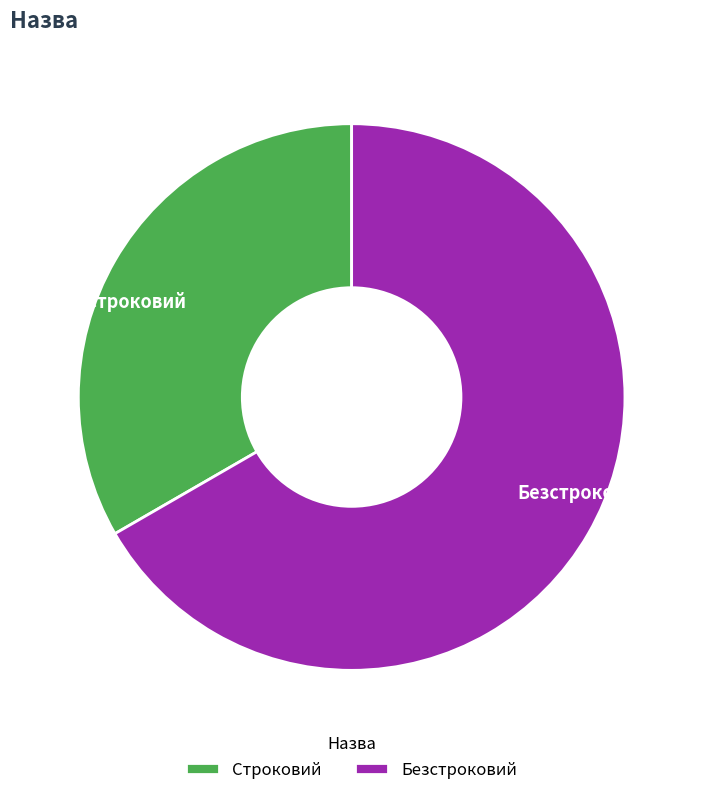

Do Безстроковий and Строковий together represent more than half of the pie?

Yes